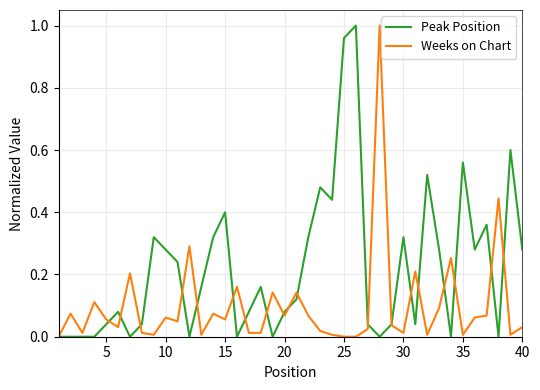

How many lines are shown in the chart?

2